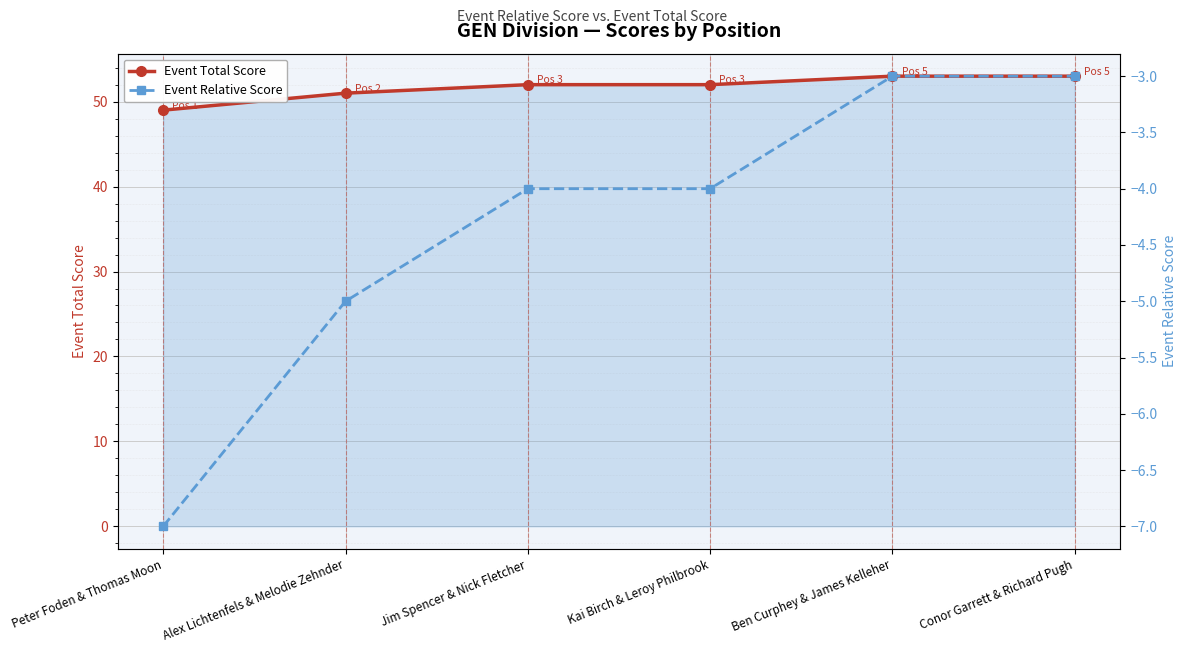

Reading left to right, transcribe all the data shown in this chart.

Event Total Score: Peter Foden & Thomas Moon=49	Alex Lichtenfels & Melodie Zehnder=51	Jim Spencer & Nick Fletcher=52	Kai Birch & Leroy Philbrook=52	Ben Curphey & James Kelleher=53	Conor Garrett & Richard Pugh=53
Event Relative Score: Peter Foden & Thomas Moon=-7	Alex Lichtenfels & Melodie Zehnder=-5	Jim Spencer & Nick Fletcher=-4	Kai Birch & Leroy Philbrook=-4	Ben Curphey & James Kelleher=-3	Conor Garrett & Richard Pugh=-3